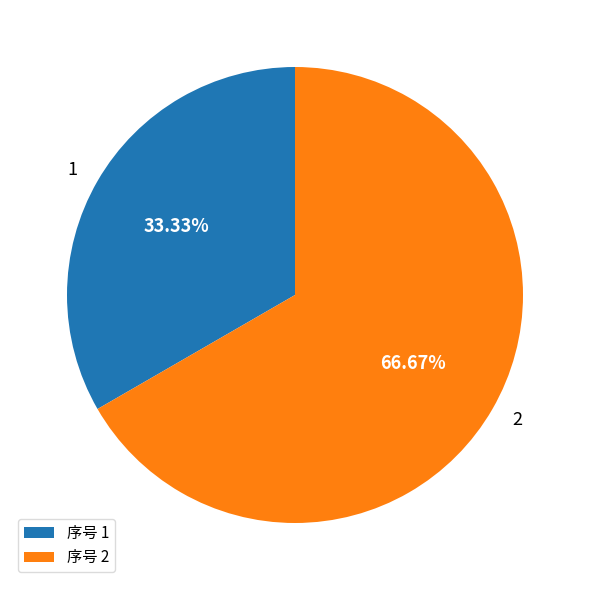

What is the largest slice in the pie chart?

2